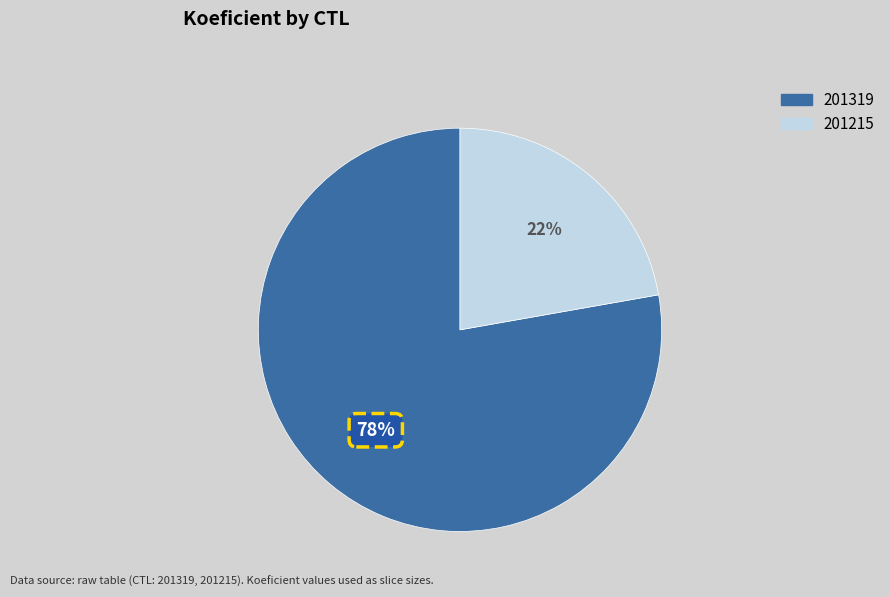

Between 201215 and 201319, which is larger?

201319